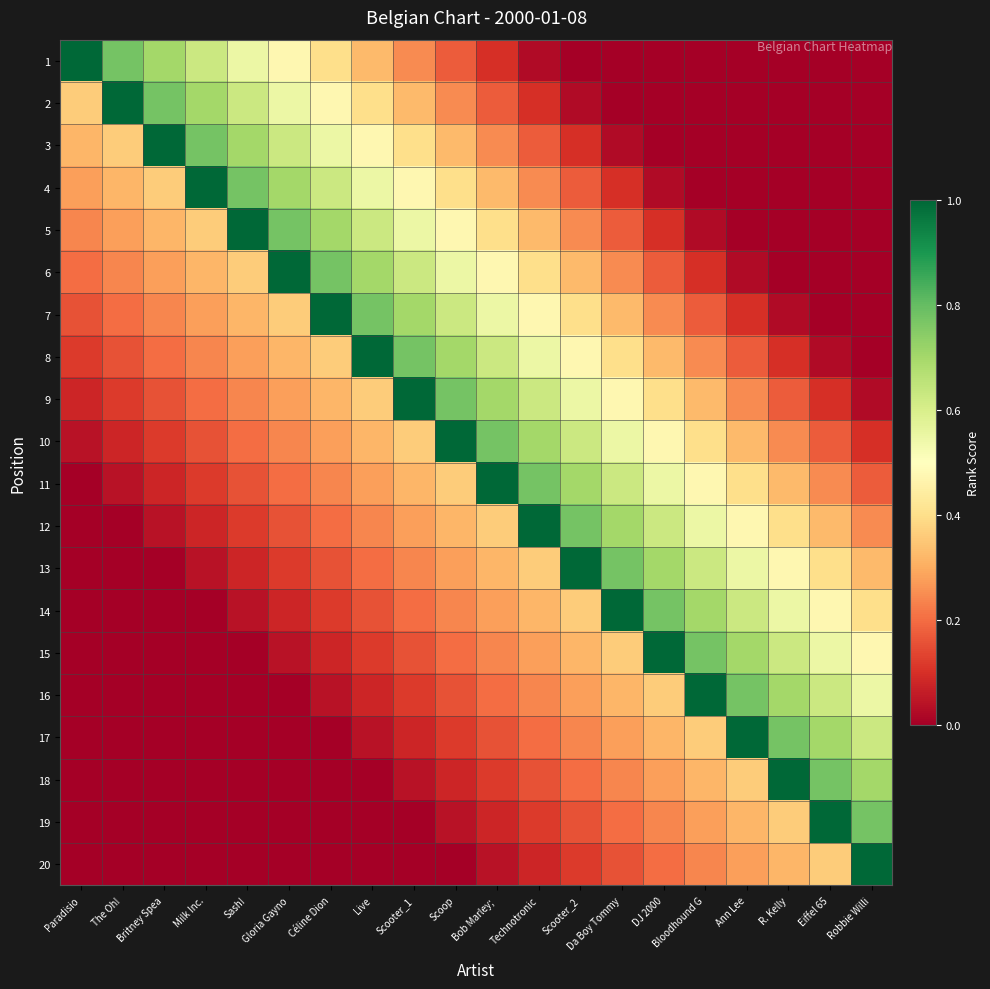

What is the greatest value displayed?

1.0